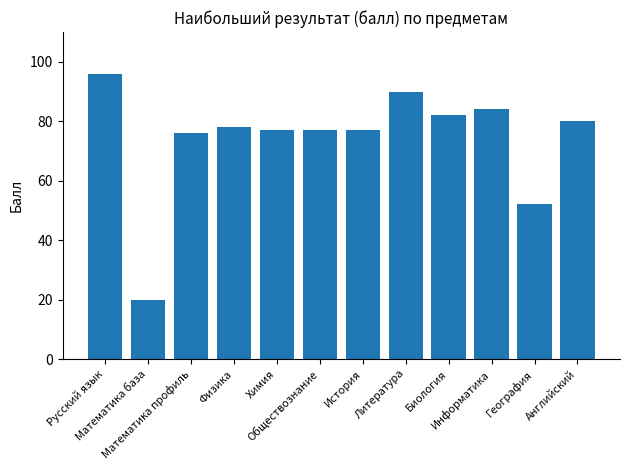

What is the sum of all values?

889